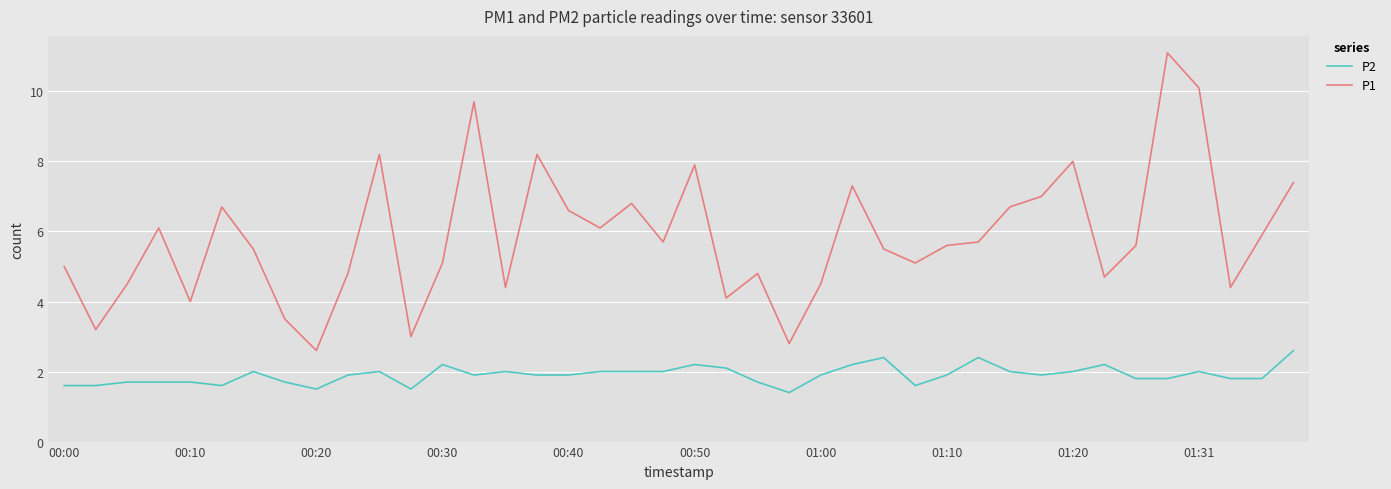

Which series has the largest range (max minus min)?

P1